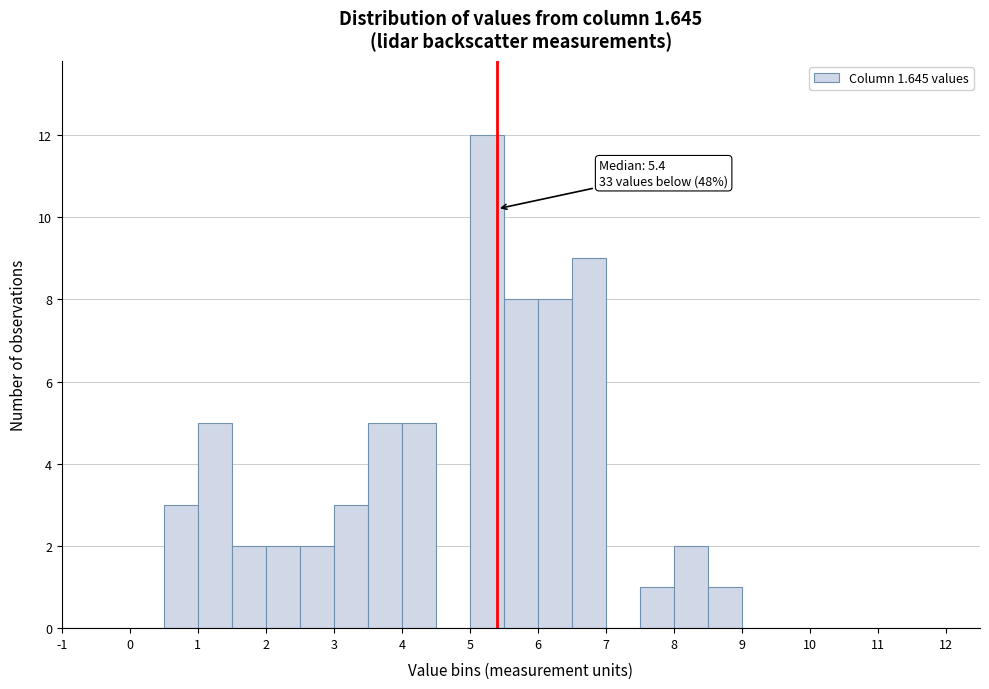

Over which range of the x-axis is the bar tallest?

5.0 to 5.5